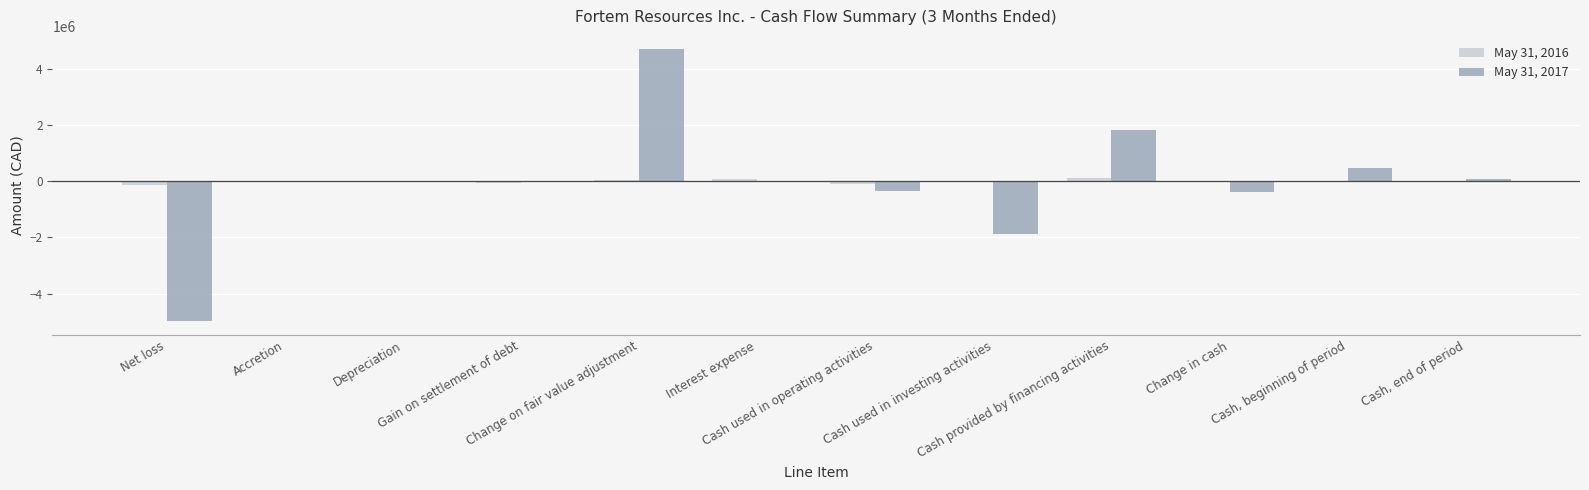

What value does the May 31, 2016 series have at Cash provided by financing activities, to the nearest 50?

103700